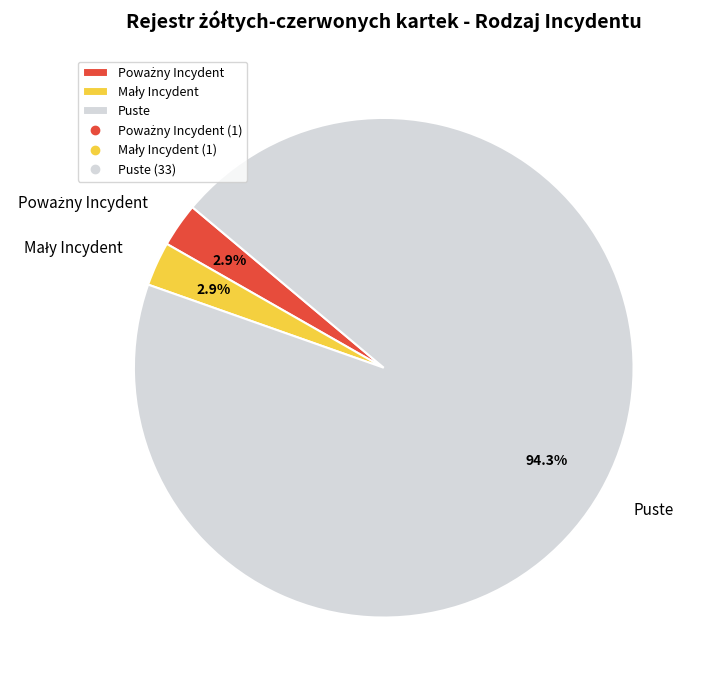

Is there any slice that represents more than half of the pie?

Yes